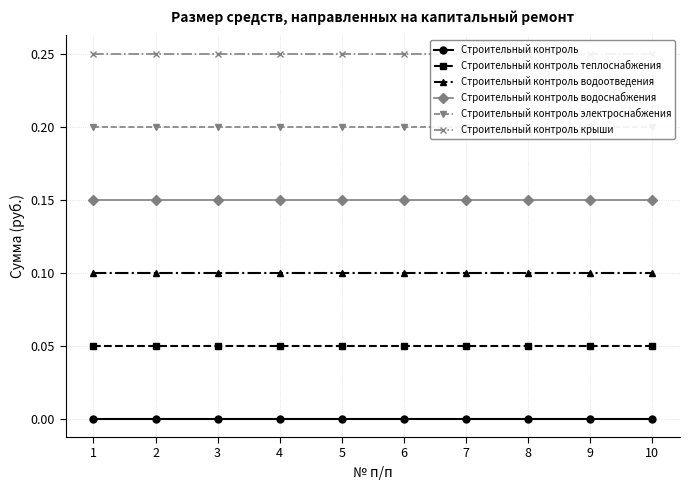

What is the approximate value of Строительный контроль водоотведения at 7?

0.1